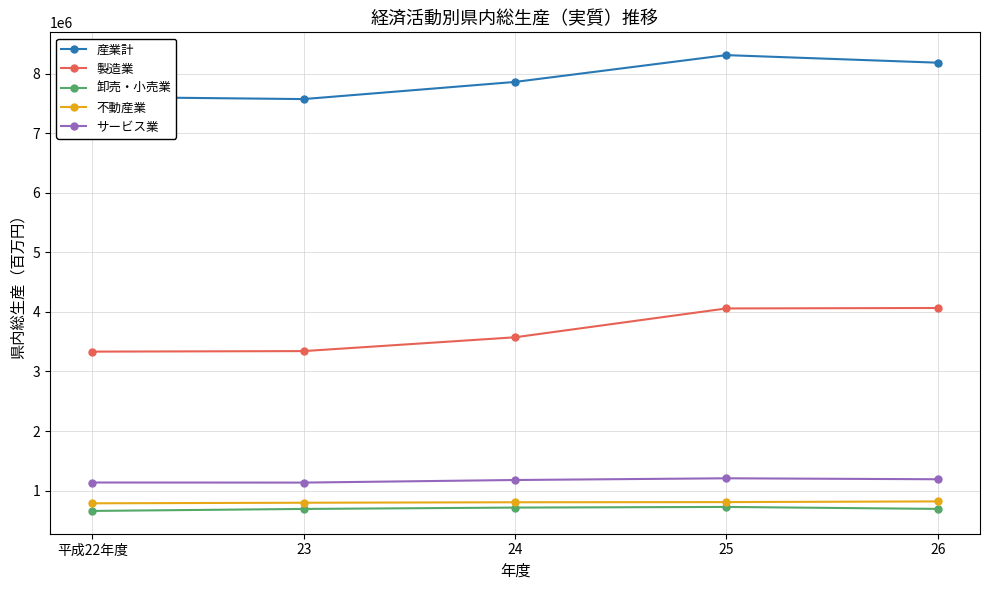

What is the value of the 卸売・小売業 point at the 4th from the left?

725365